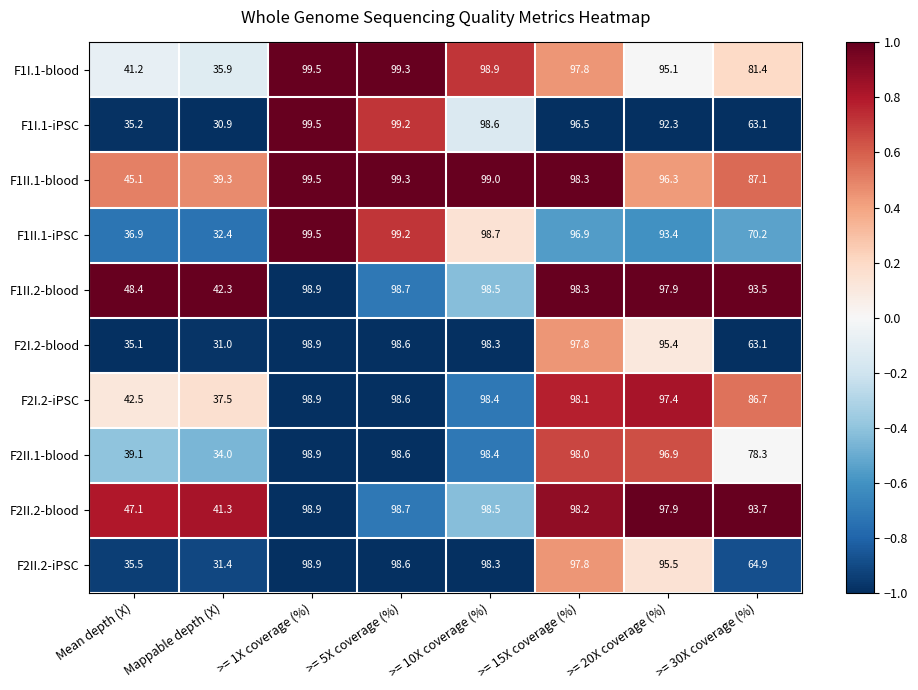

Which series has the largest total across all categories?

F1II.2-blood